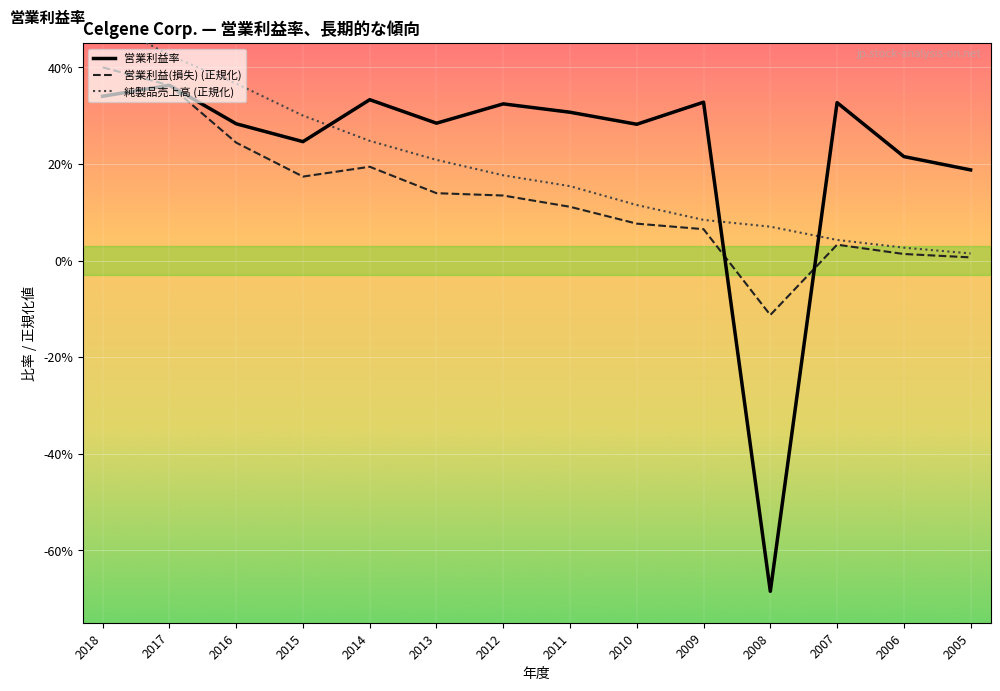

At which category is the sum across all series the highest?

2018